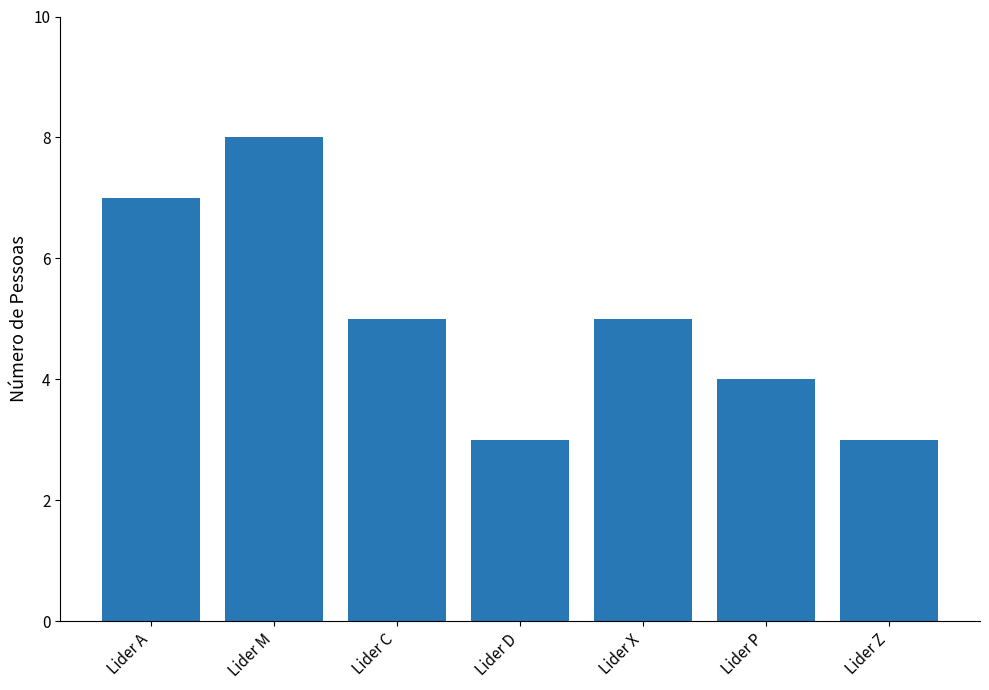

What is the difference between the second highest and minimum values?

4